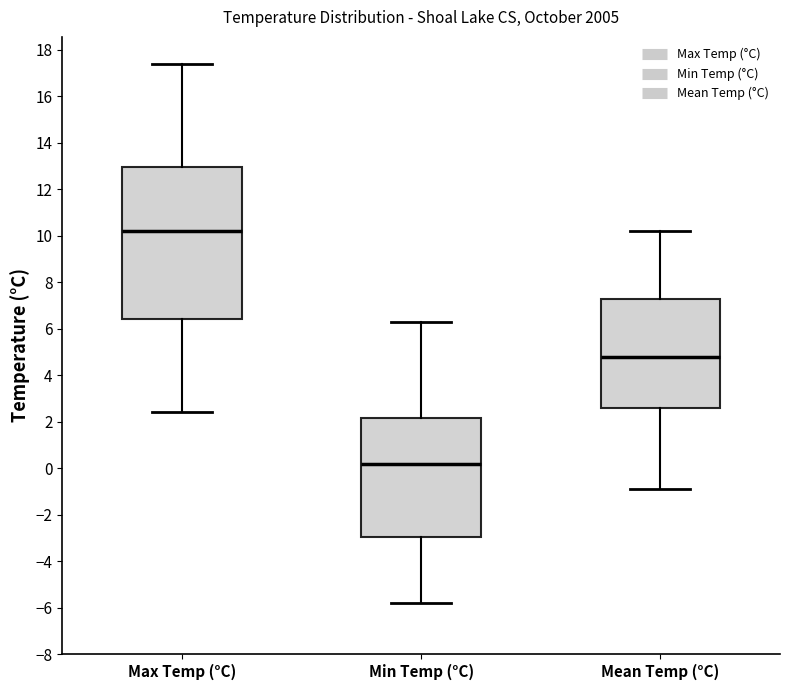

Reading left to right, transcribe this box plot: for each box, give where its median line is, the range the box spans, and where its two whiskers end, as read against the y-axis. The values are not printed on the chart, so give them approximately, as read against the axis.

Max Temp (°C): median 10.2, box 6.4 to 13.0, whiskers 2.4 to 17.4
Min Temp (°C): median 0.2, box -3.0 to 2.2, whiskers -5.8 to 6.4
Mean Temp (°C): median 4.8, box 2.6 to 7.4, whiskers -0.8 to 10.2